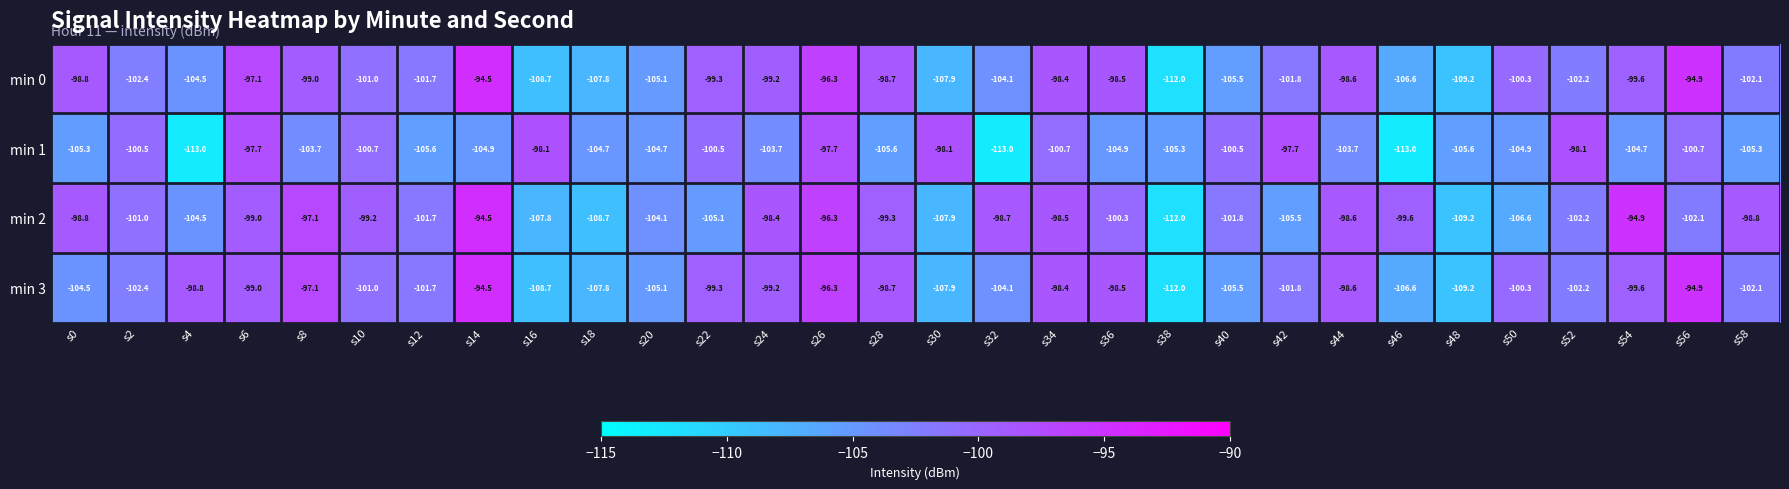

What is the difference between the highest and lowest values at s48?

3.6